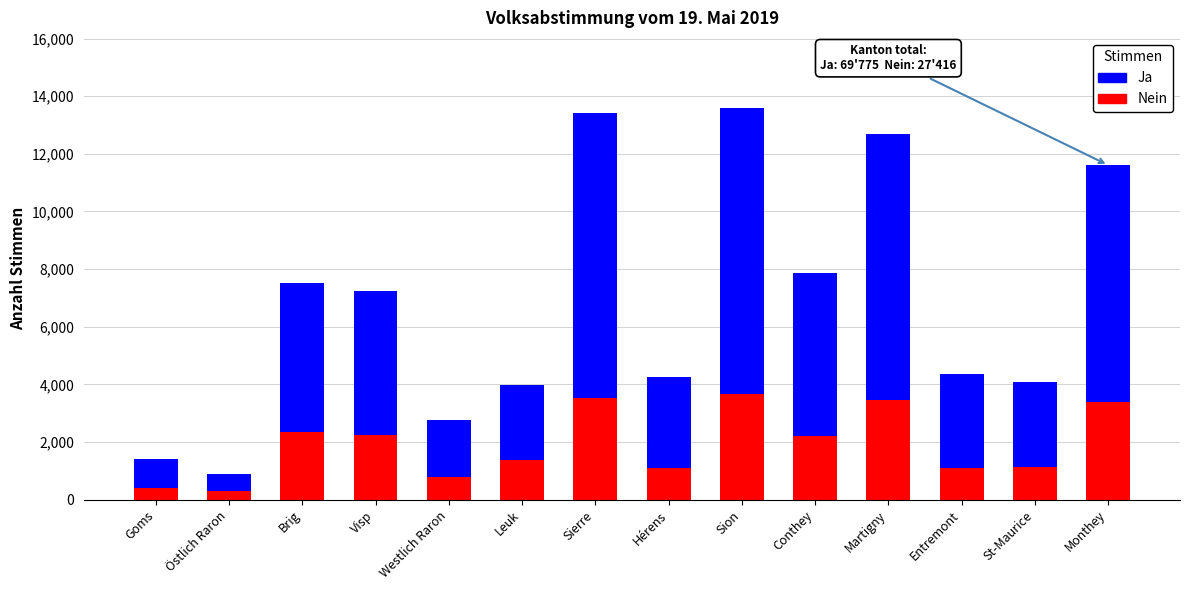

What is the sum of the Nein values at Conthey and Sierre?

5719